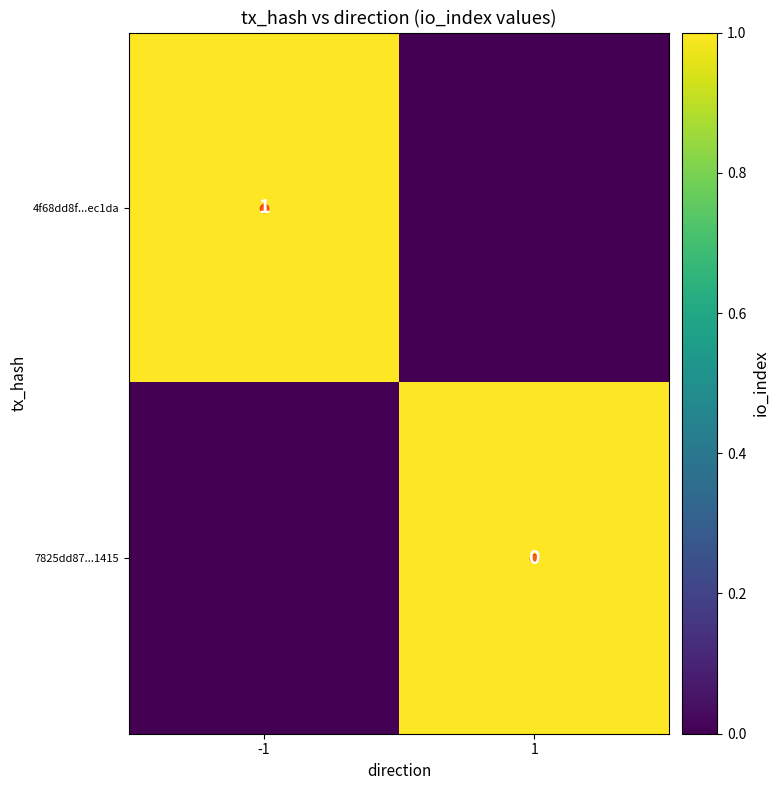

At which category is the sum across all series the highest?

-1